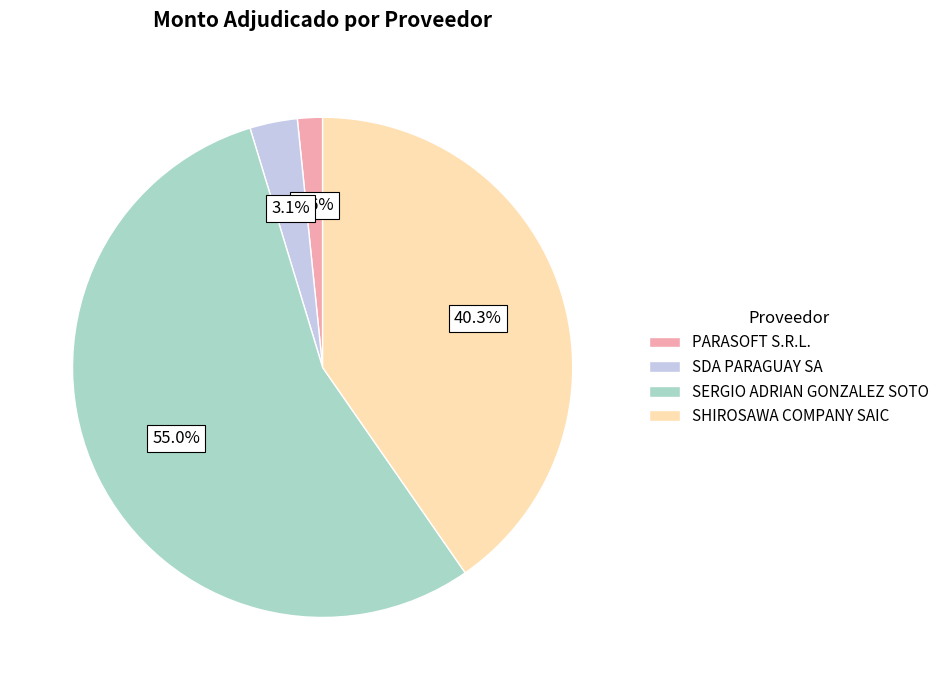

Count the number of slices in the pie.

4